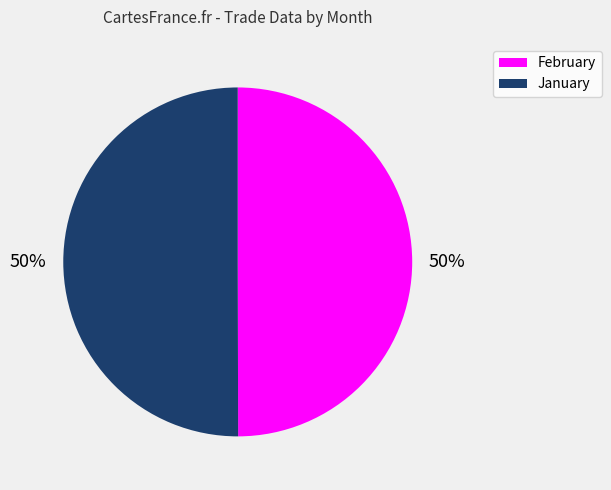

To the nearest percent, what percentage of the pie is February?

50%